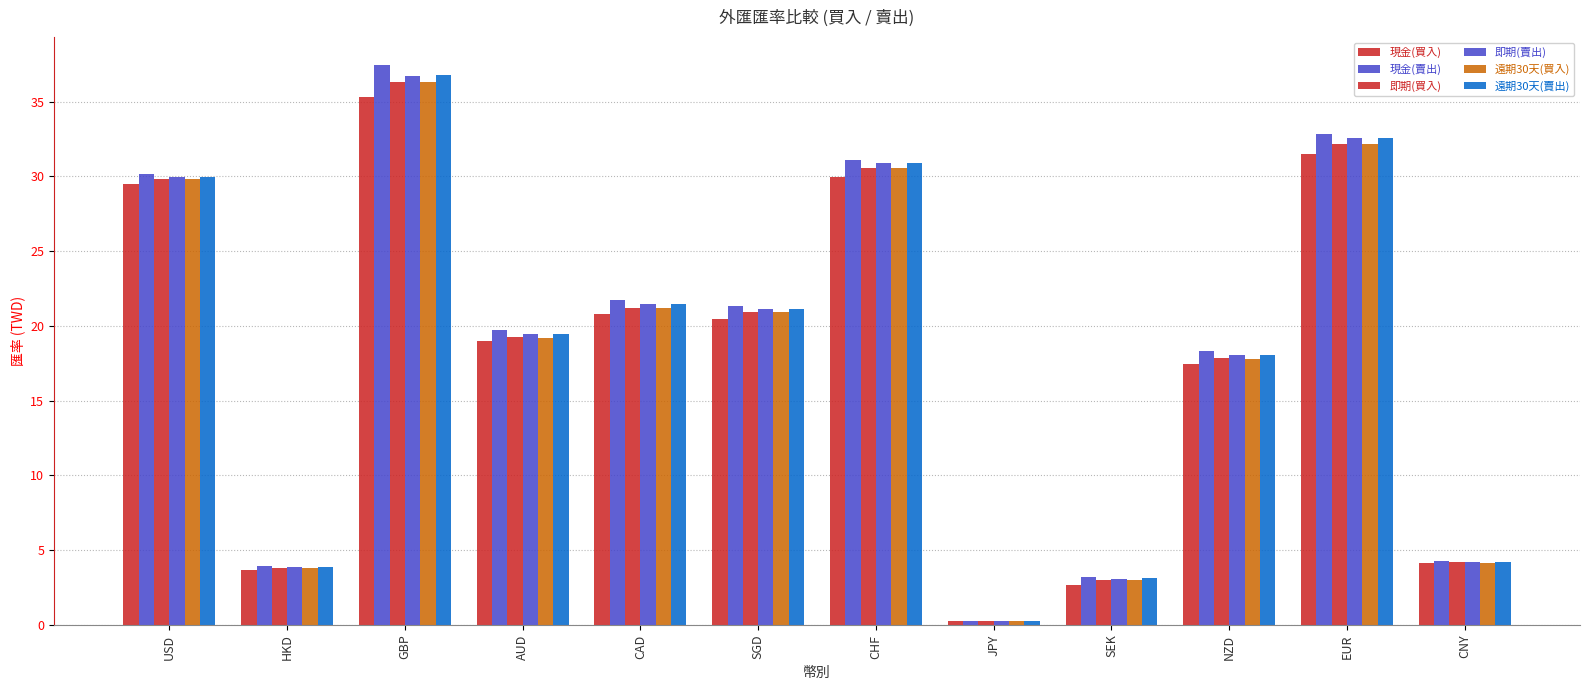

Where is 現金(賣出) nearest to the value 18?

NZD